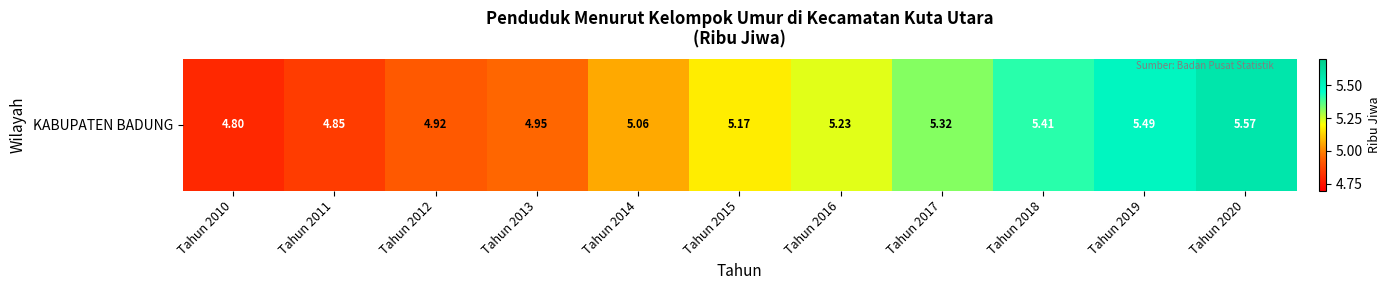

Which has a higher value, Tahun 2019 or Tahun 2013?

Tahun 2019